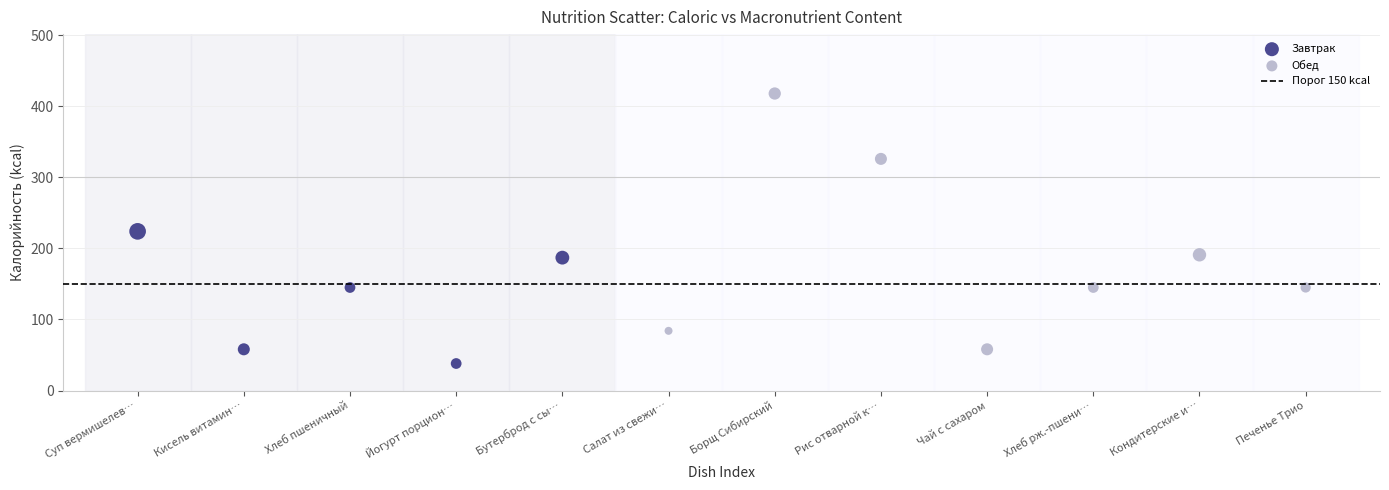

Which series has the largest Y range (max minus min)?

Обед